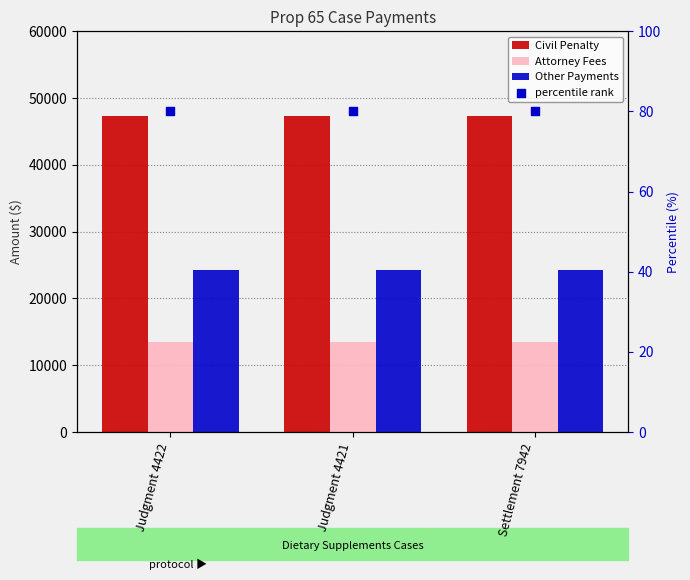

Which series contains the lowest Y value?

percentile rank